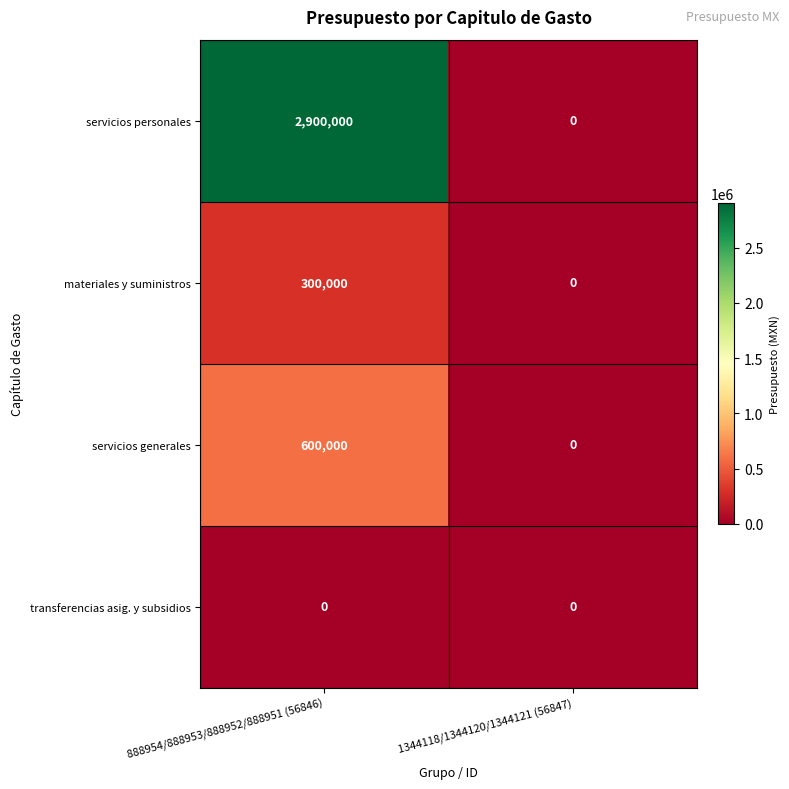

Which series has the largest range (max minus min)?

servicios personales